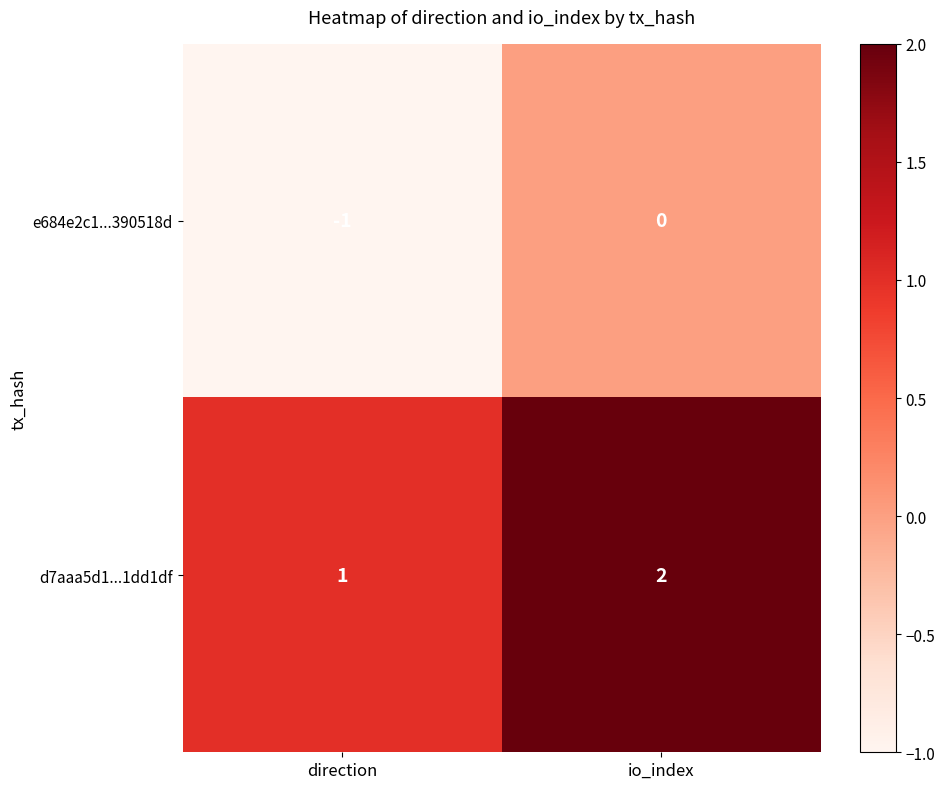

Which series has the largest total across all categories?

d7aaa5d1...1dd1df